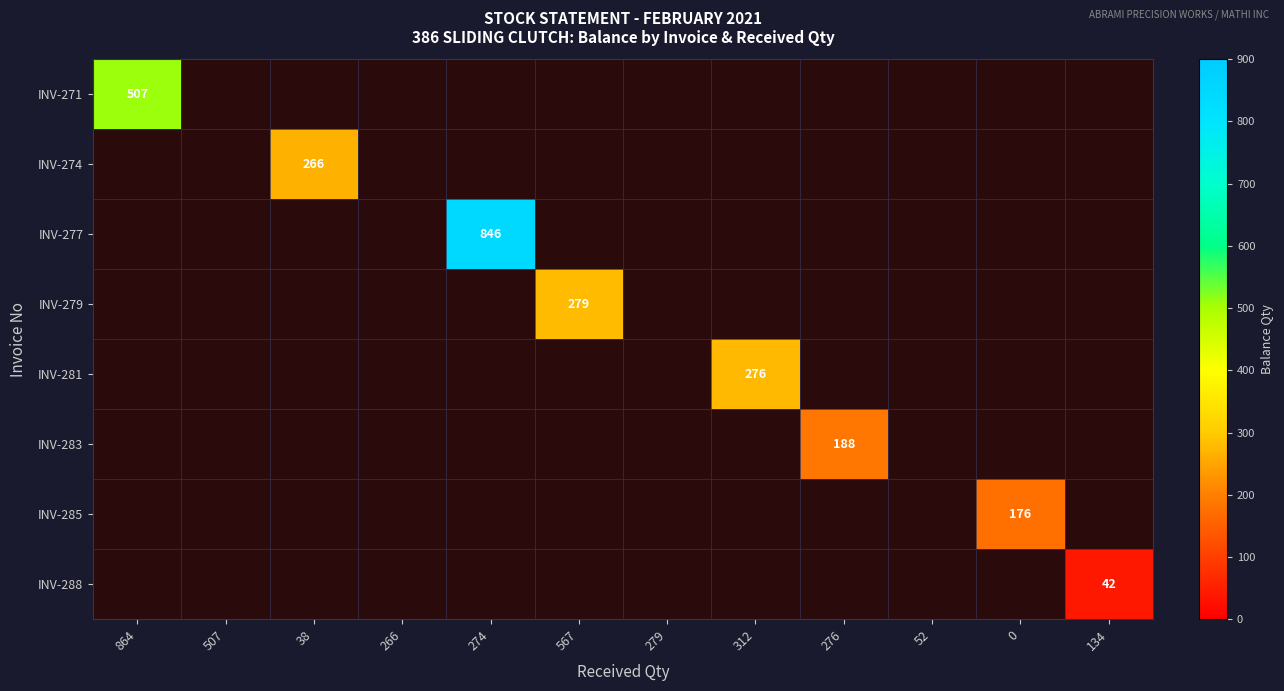

At how many categories does at least one series exceed 130?

7